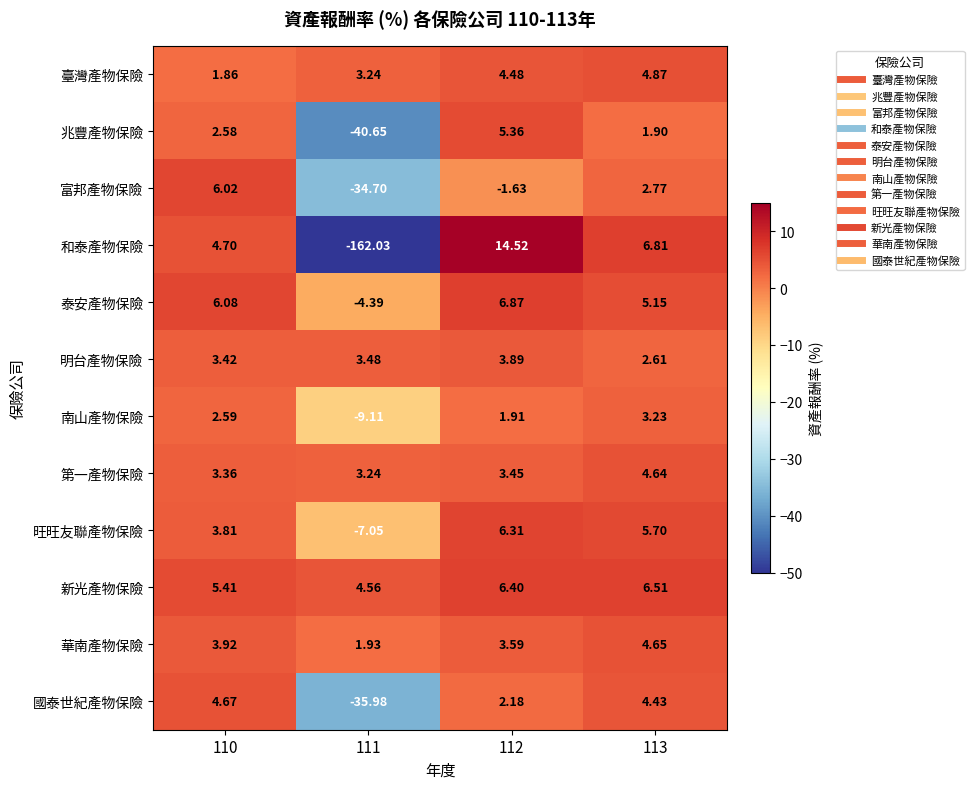

Rank the series at 113 from lowest to highest value.

兆豐產物保險, 明台產物保險, 富邦產物保險, 南山產物保險, 國泰世紀產物保險, 第一產物保險, 華南產物保險, 臺灣產物保險, 泰安產物保險, 旺旺友聯產物保險, 新光產物保險, 和泰產物保險